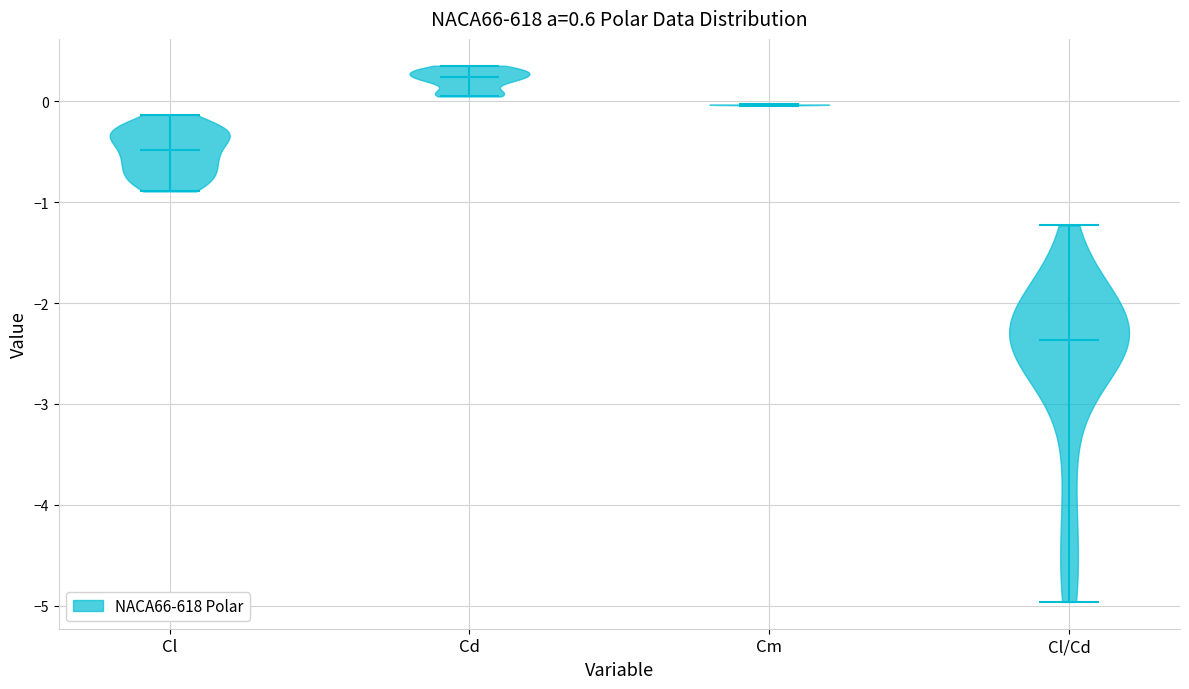

Reading left to right, read every violin against the y-axis: where its median line is, and the lowest and highest points it reaches. The values are not printed on the chart, so give them approximately, as read against the axis.

Cl: median line -0.5, lowest point -0.9, highest point -0.1
Cd: median line 0.2, lowest point 0.0, highest point 0.4
Cm: median line 0.0, lowest point 0.0, highest point 0.0
Cl/Cd: median line -2.4, lowest point -5.0, highest point -1.2